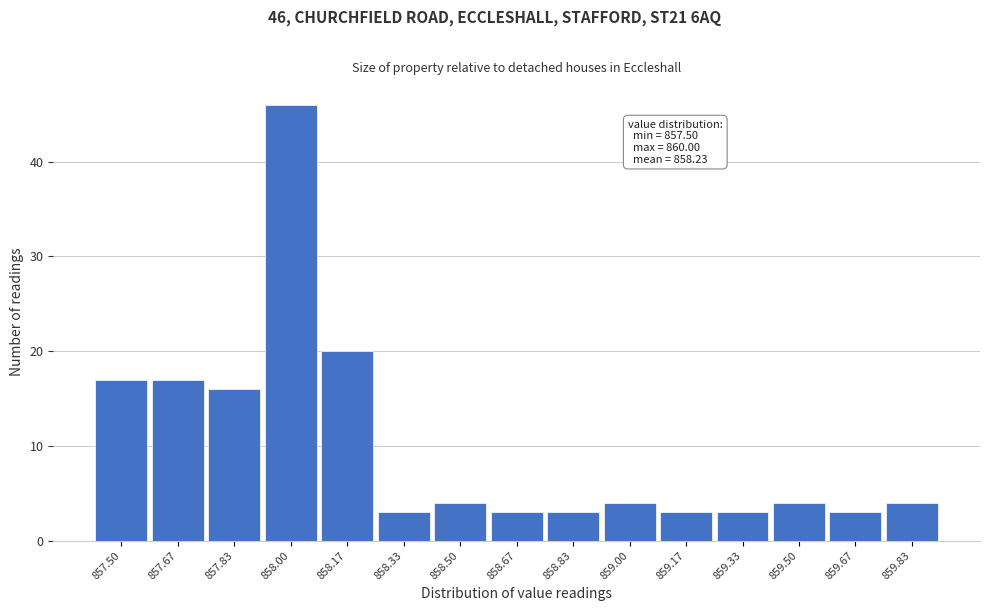

Reading left to right, transcribe all the data shown in this chart.

857.50=17	857.67=17	857.83=16	858.00=46	858.17=20	858.33=3	858.50=4	858.67=3	858.83=3	859.00=4	859.17=3	859.33=3	859.50=4	859.67=3	859.83=4